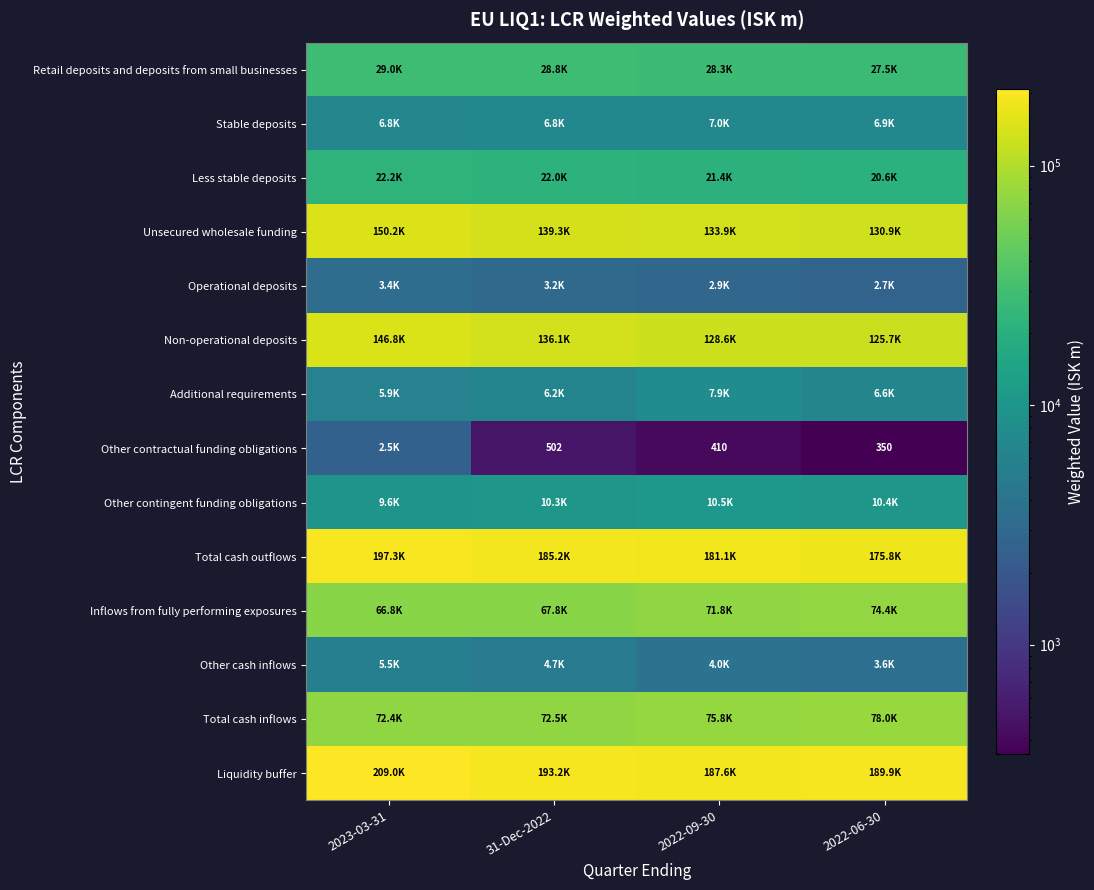

Read the Additional requirements value at 31-Dec-2022.

6243.1